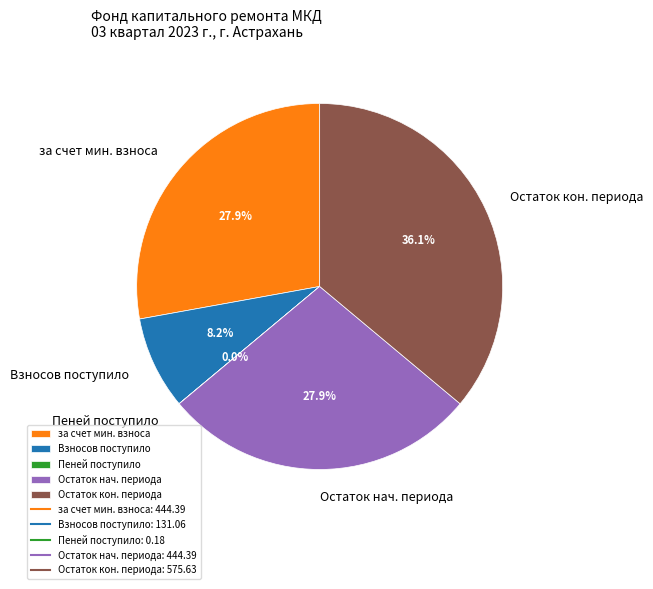

Is the sum of Взносов поступило and за счет мин. взноса greater than half?

No